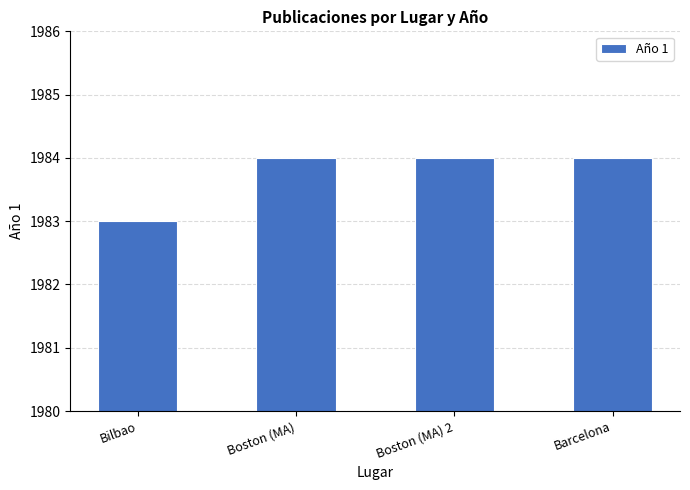

What is the greatest value displayed?

1984